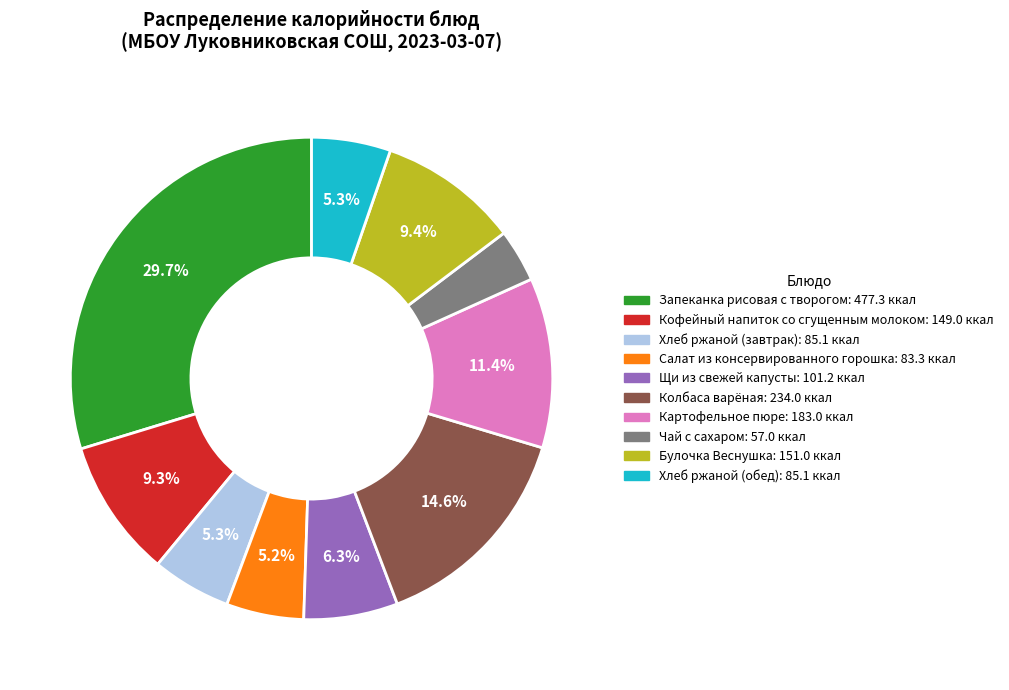

What is the ratio of the value at Хлеб ржаной (обед) to the value at Картофельное пюре?

0.5